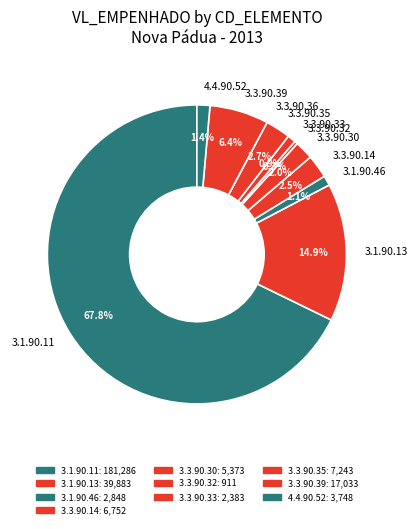

What is the ratio of the value at 4.4.90.52 to the value at 3.3.90.35?

0.5